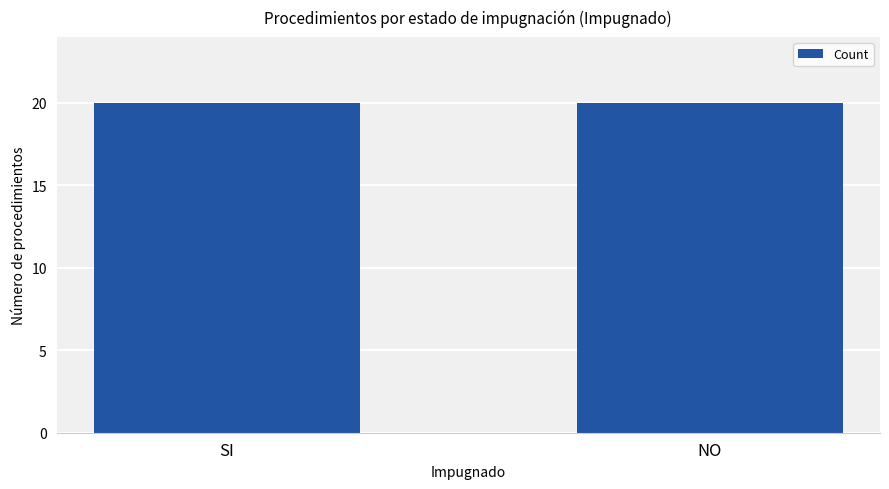

Which category has the lowest value across all series?

N/A